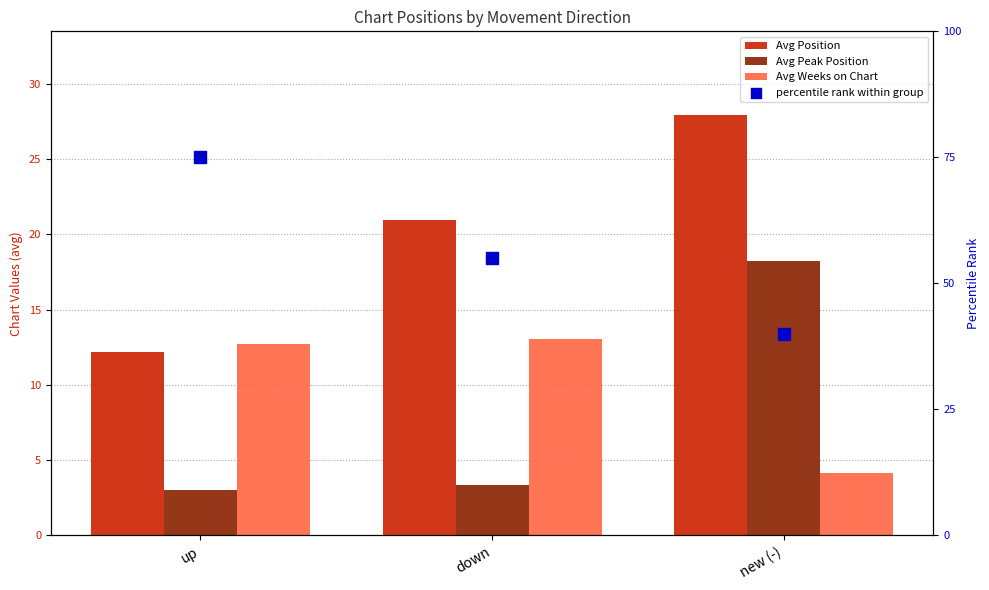

At how many categories does at least one series exceed 12?

3